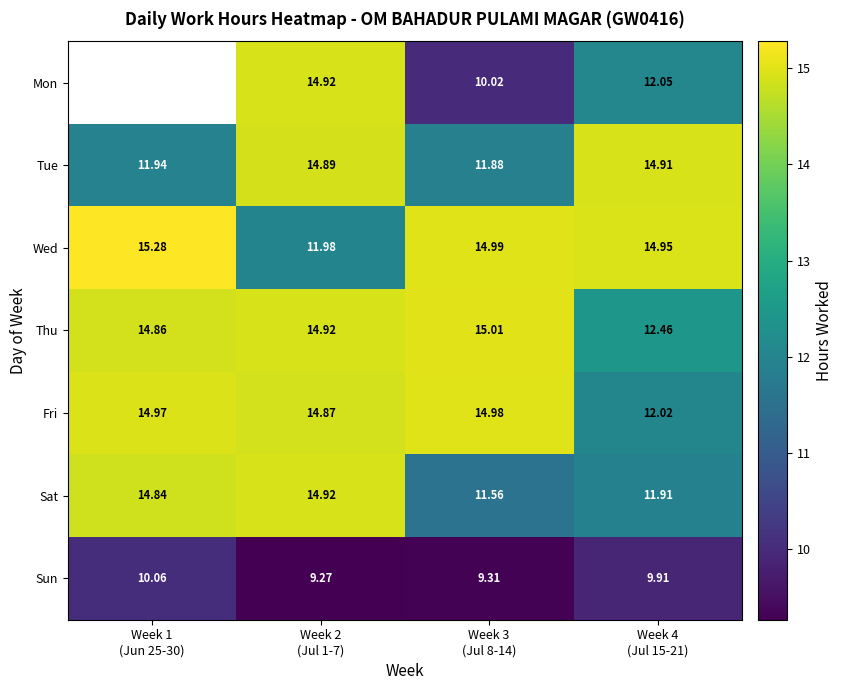

At which category is the sum across all series the highest?

Week 2
(Jul 1-7)